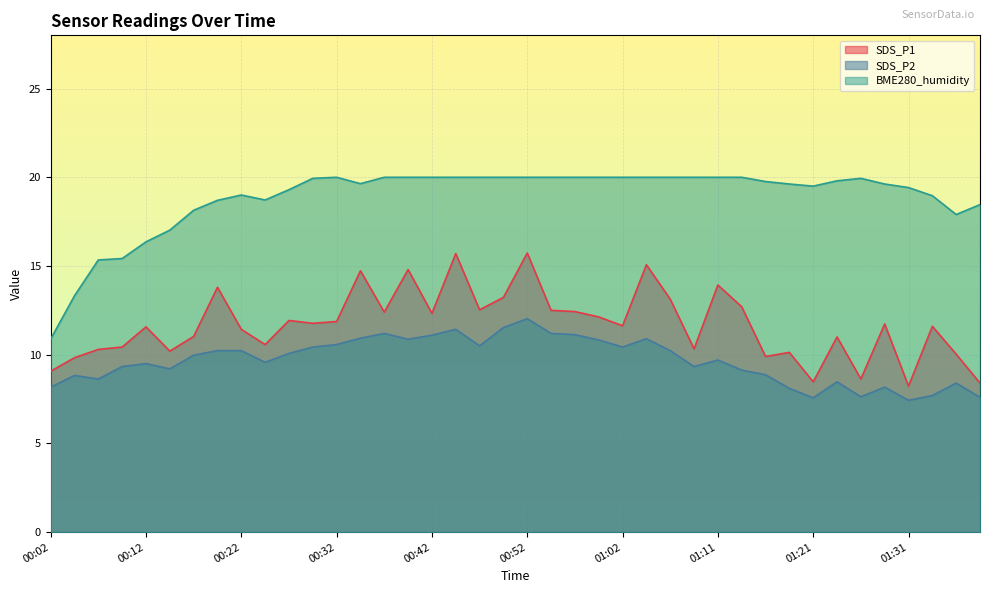

Reading right to left, what are all the values shown in this chart?

SDS_P1: 8.4	10.0	11.6	8.2	11.7	8.6	11.0	8.5	10.1	9.9	12.7	13.9	10.3	13.1	15.1	11.6	12.1	12.4	12.5	15.7	13.2	12.5	15.7	12.3	14.8	12.4	14.7	11.9	11.8	11.9	10.6	11.4	13.8	11.0	10.2	11.6	10.4	10.3	9.8	9.1
SDS_P2: 7.6	8.4	7.7	7.4	8.2	7.6	8.5	7.6	8.1	8.9	9.1	9.7	9.3	10.2	10.9	10.4	10.8	11.1	11.2	12.0	11.5	10.5	11.4	11.1	10.9	11.2	10.9	10.6	10.4	10.1	9.6	10.2	10.2	10.0	9.2	9.5	9.3	8.6	8.8	8.2
BME280_humidity: 18.5	17.9	19.0	19.4	19.6	19.9	19.8	19.5	19.6	19.8	20.0	20.0	20.0	20.0	20.0	20.0	20.0	20.0	20.0	20.0	20.0	20.0	20.0	20.0	20.0	20.0	19.6	20.0	19.9	19.3	18.7	19.0	18.7	18.1	17.0	16.4	15.4	15.3	13.3	10.9